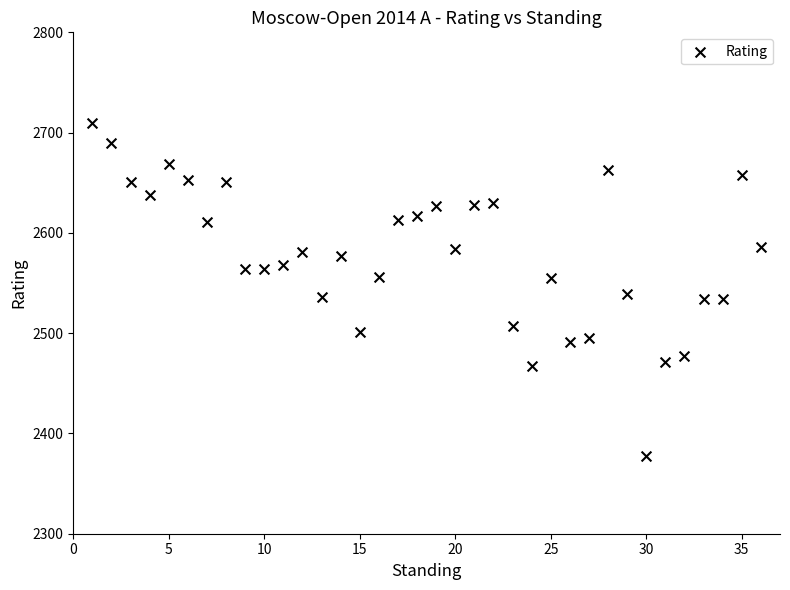

What is the range of X values (max minus min)?

35